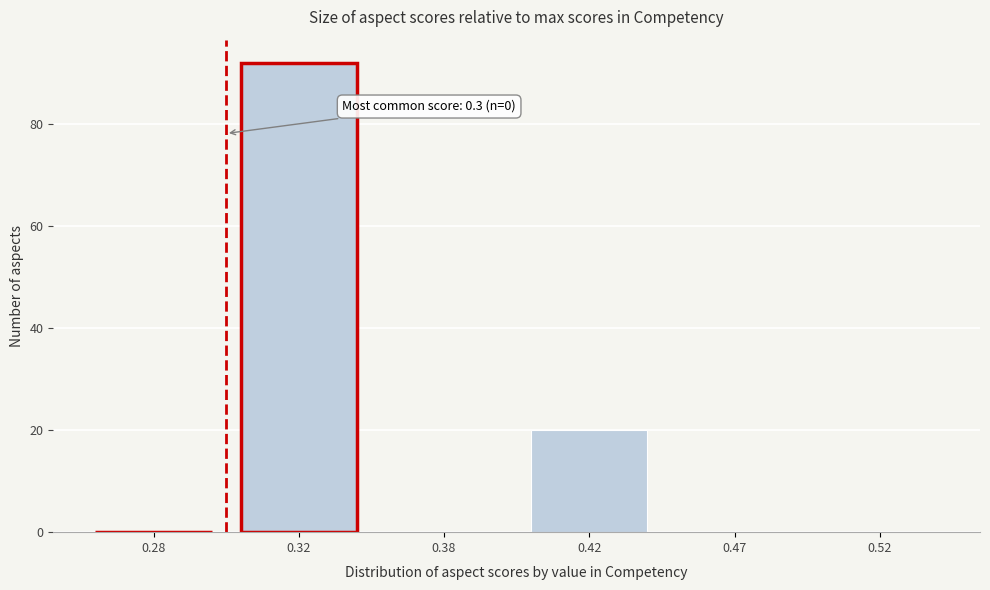

Reading right to left, extract all data points from this chart.

0.52=0	0.47=0	0.42=20	0.38=0	0.32=92	0.28=0